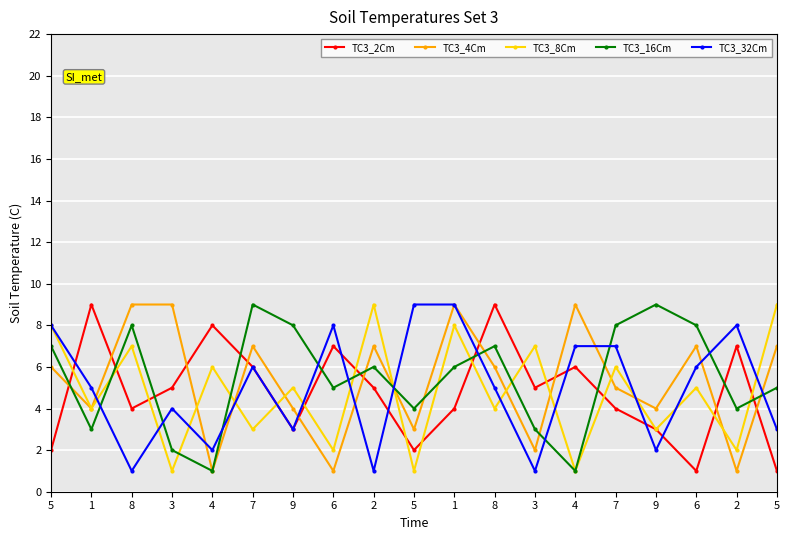

What is the value of the TC3_2Cm point at the 16th from the left?

3